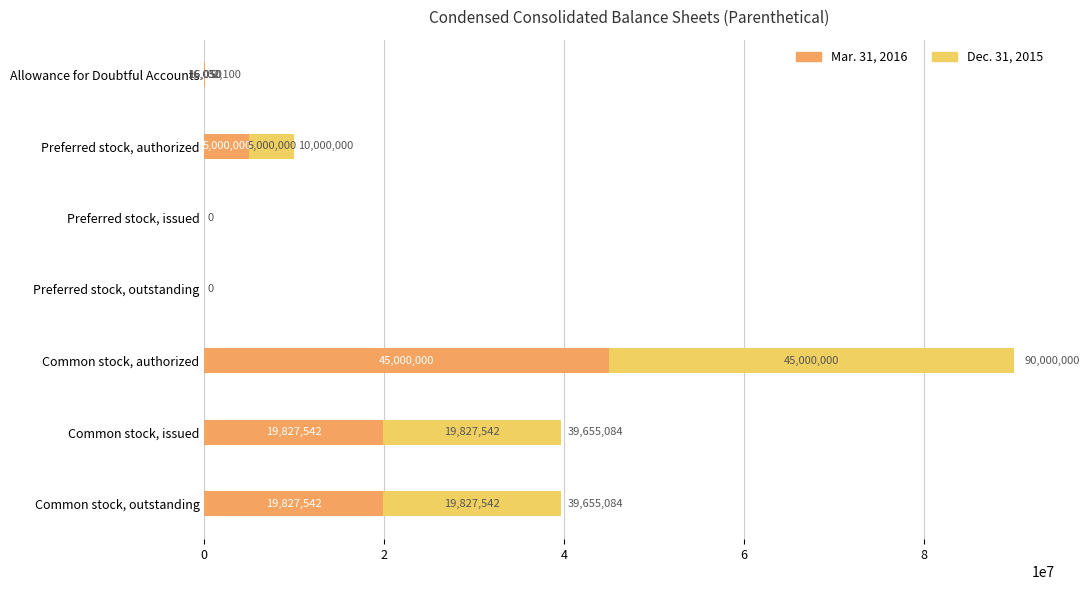

What is the total value across all series at Allowance for Doubtful Accounts?

32100